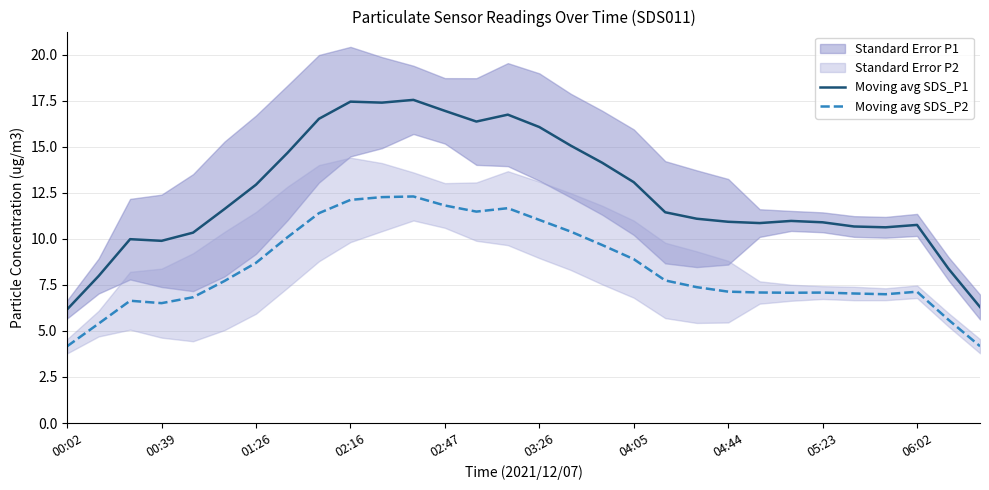

The Moving avg SDS_P2 series shows 2.7 at 01:26. True or false?

False